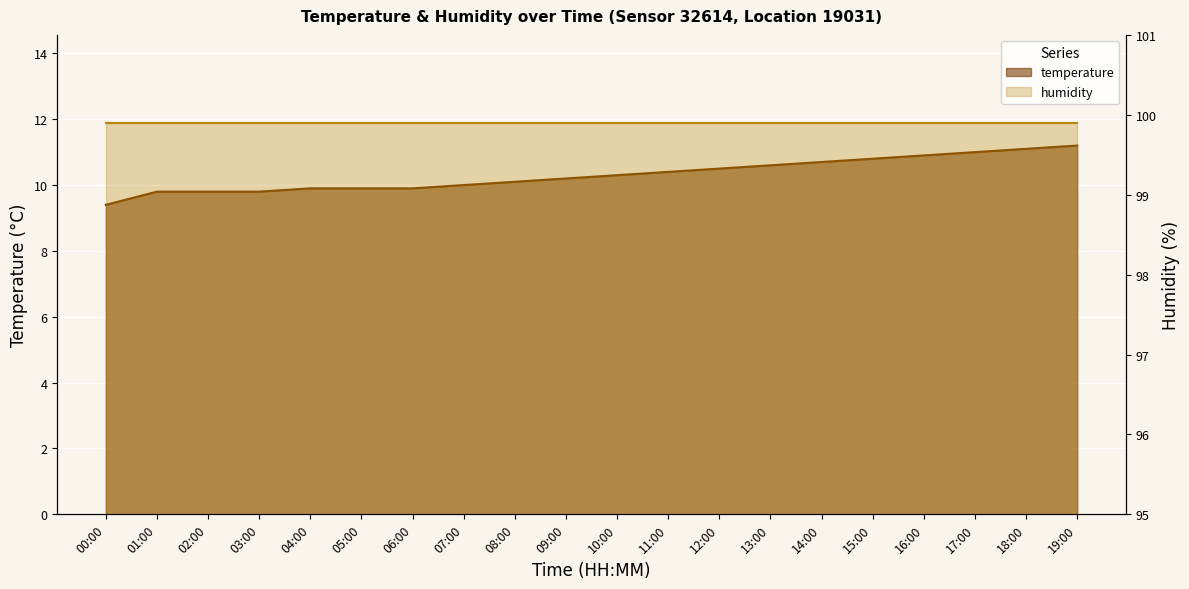

Which label corresponds to the smallest value in the chart?

00:00